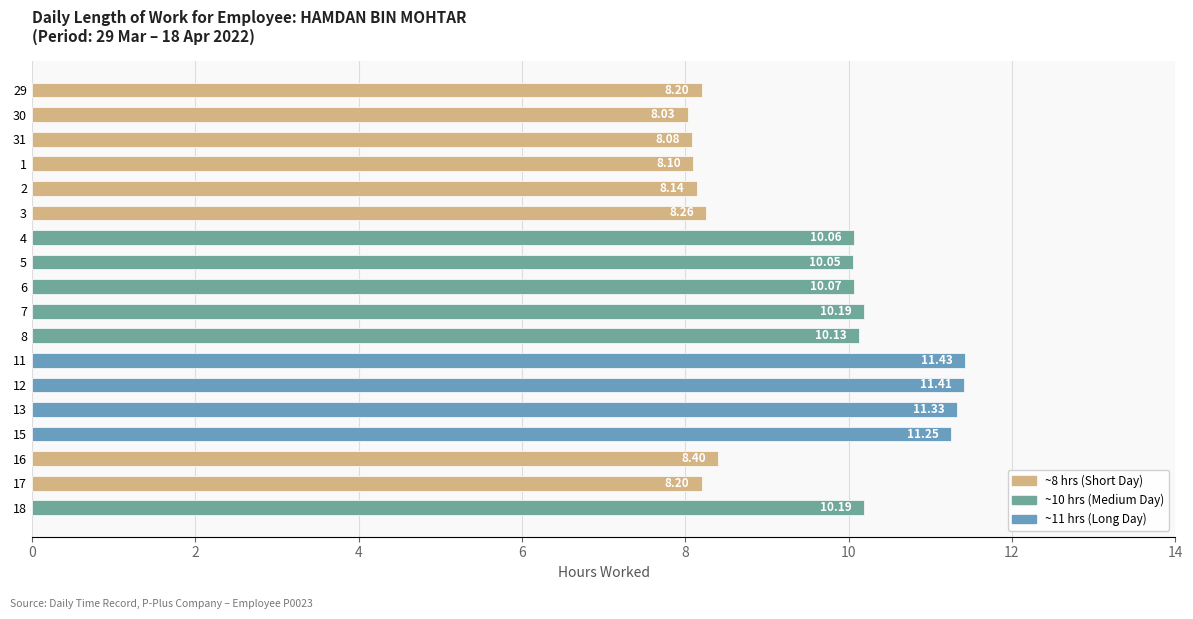

What is the difference between the maximum and minimum values?

3.4